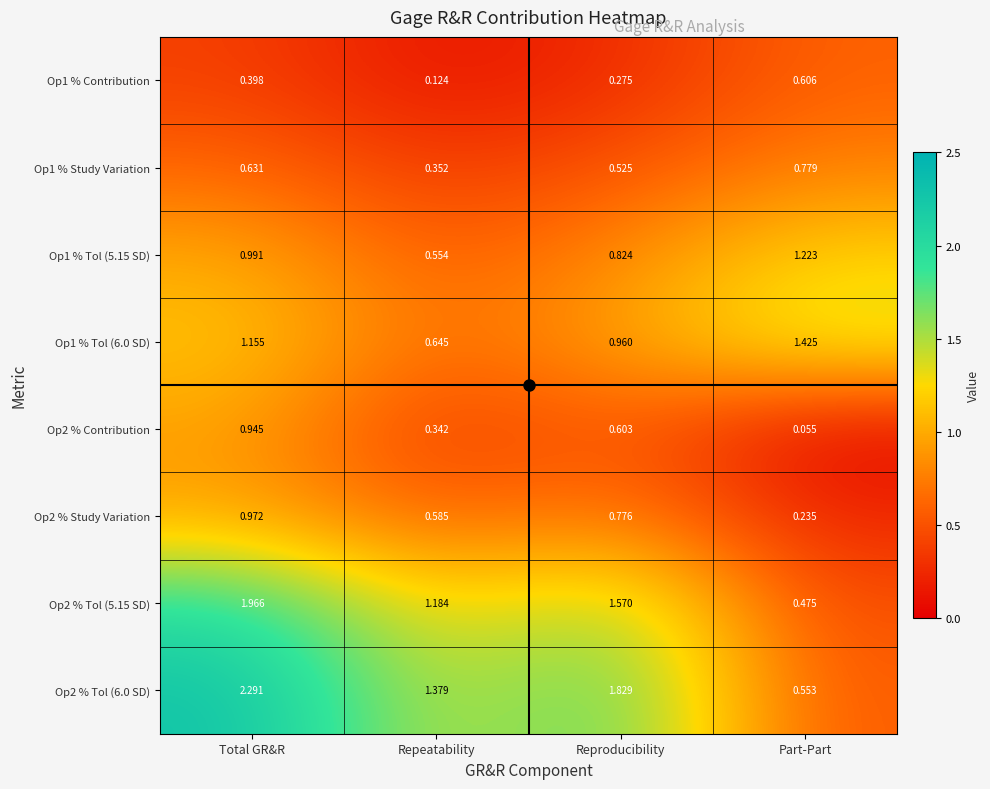

Is the value of Op1 % Tol (6.0 SD) at Part-Part greater than the value of Op2 % Tol (6.0 SD) at Reproducibility?

No